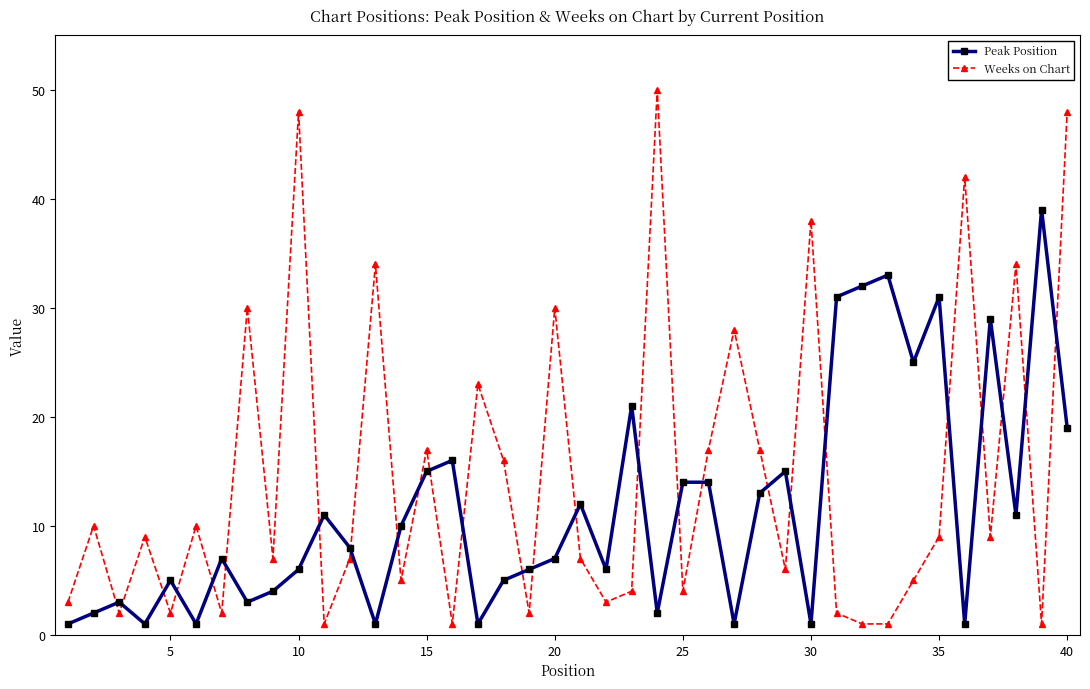

Which series has the largest total across all categories?

Weeks on Chart